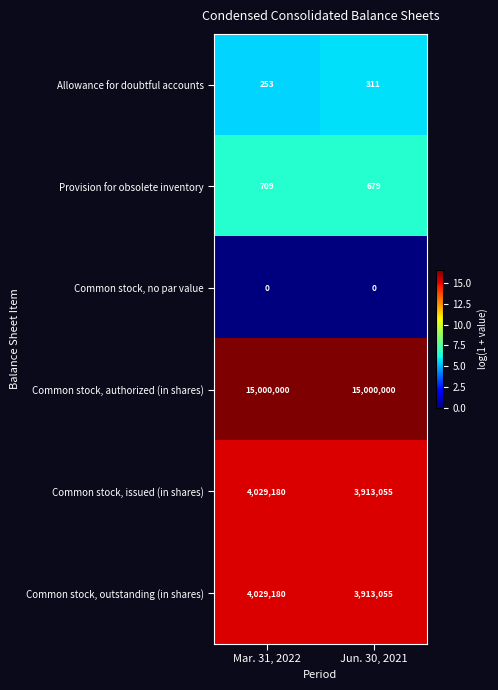

List the labels in order of Common stock, issued (in shares) value, smallest first.

Jun. 30, 2021, Mar. 31, 2022